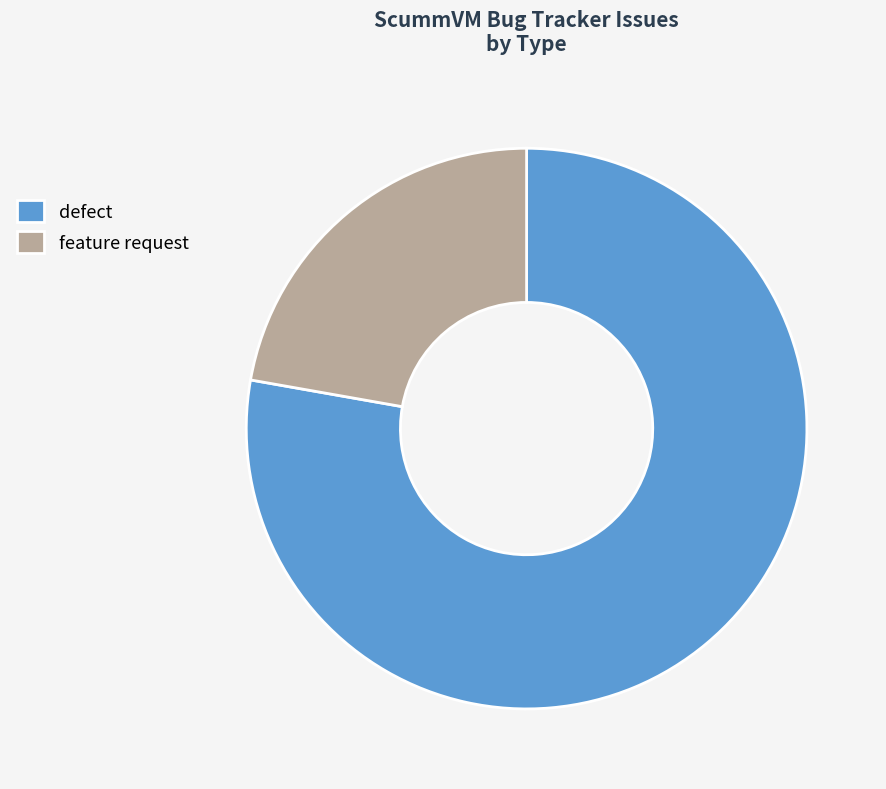

Which slice is the largest?

defect